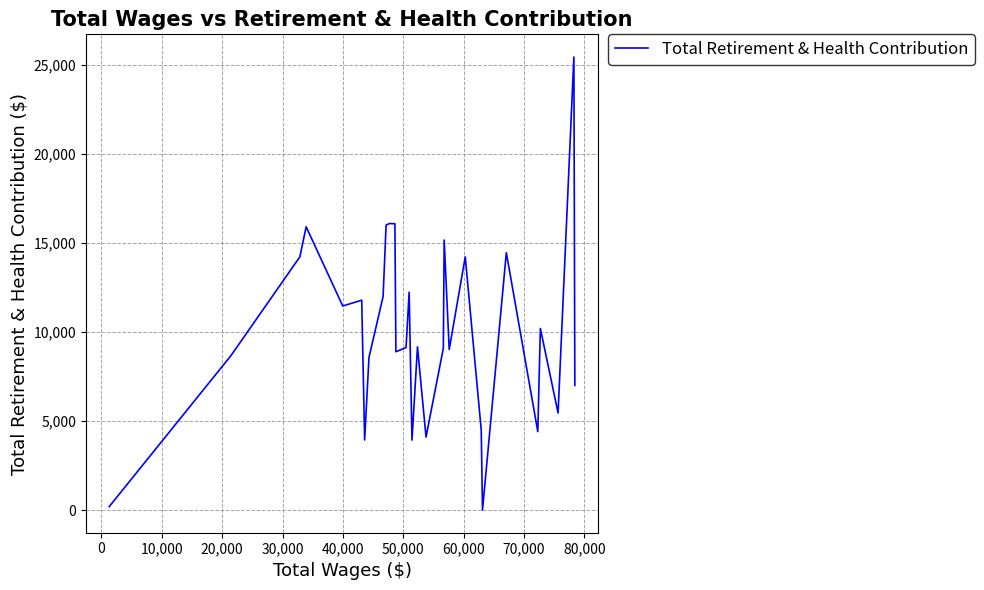

What is the greatest value displayed?

25430